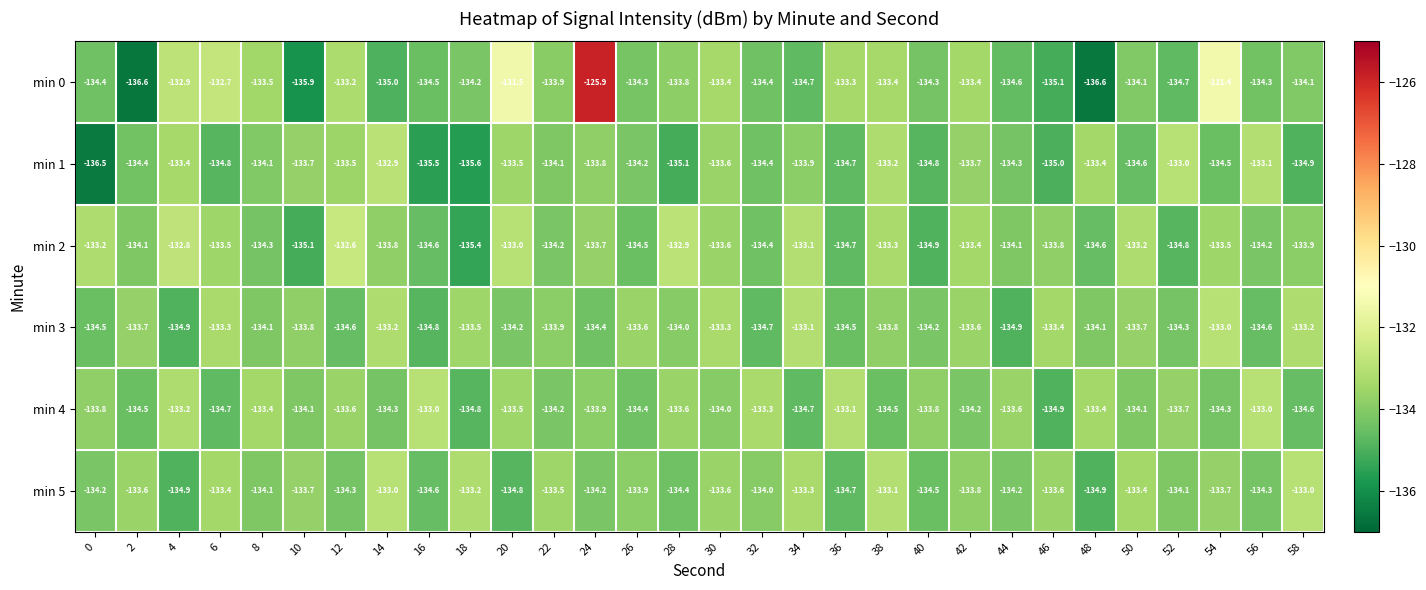

What is the spread (max minus min) of values at 38?

1.4